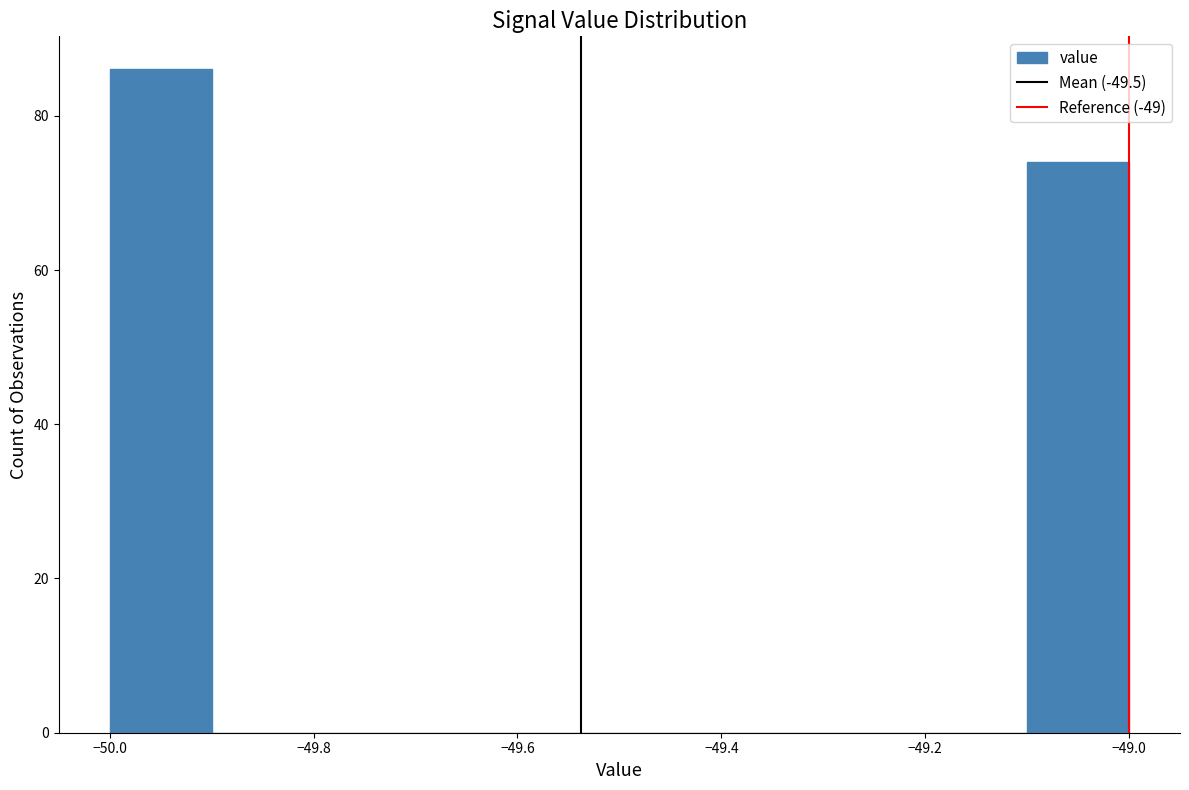

Reading left to right, list every bar in this chart as the range it spans on the x-axis followed by its height. The values are not printed on the chart, so give them approximately, as read against the axis.

-50.0 to -49.9: 86
-49.9 to -49.8: 0
-49.8 to -49.7: 0
-49.7 to -49.6: 0
-49.6 to -49.5: 0
-49.5 to -49.4: 0
-49.4 to -49.3: 0
-49.3 to -49.2: 0
-49.2 to -49.1: 0
-49.1 to -49.0: 74